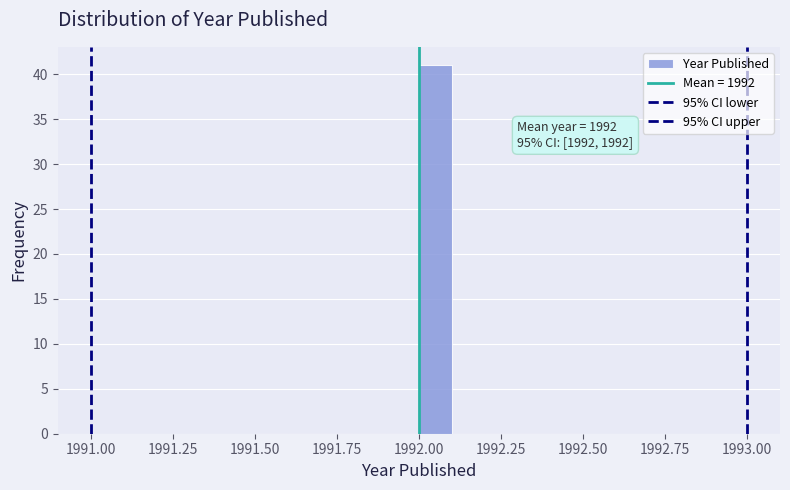

Read against the x-axis, roughly where is the centre of the tallest bar?

1992.05